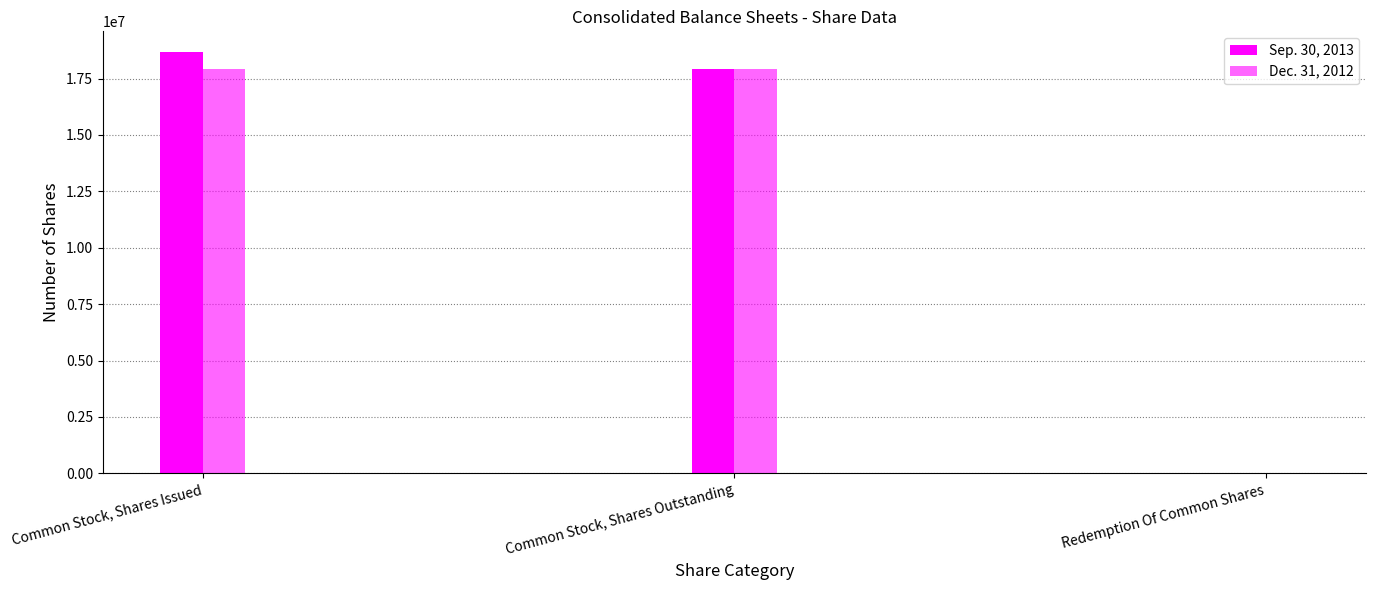

How many series are shown in this chart?

2